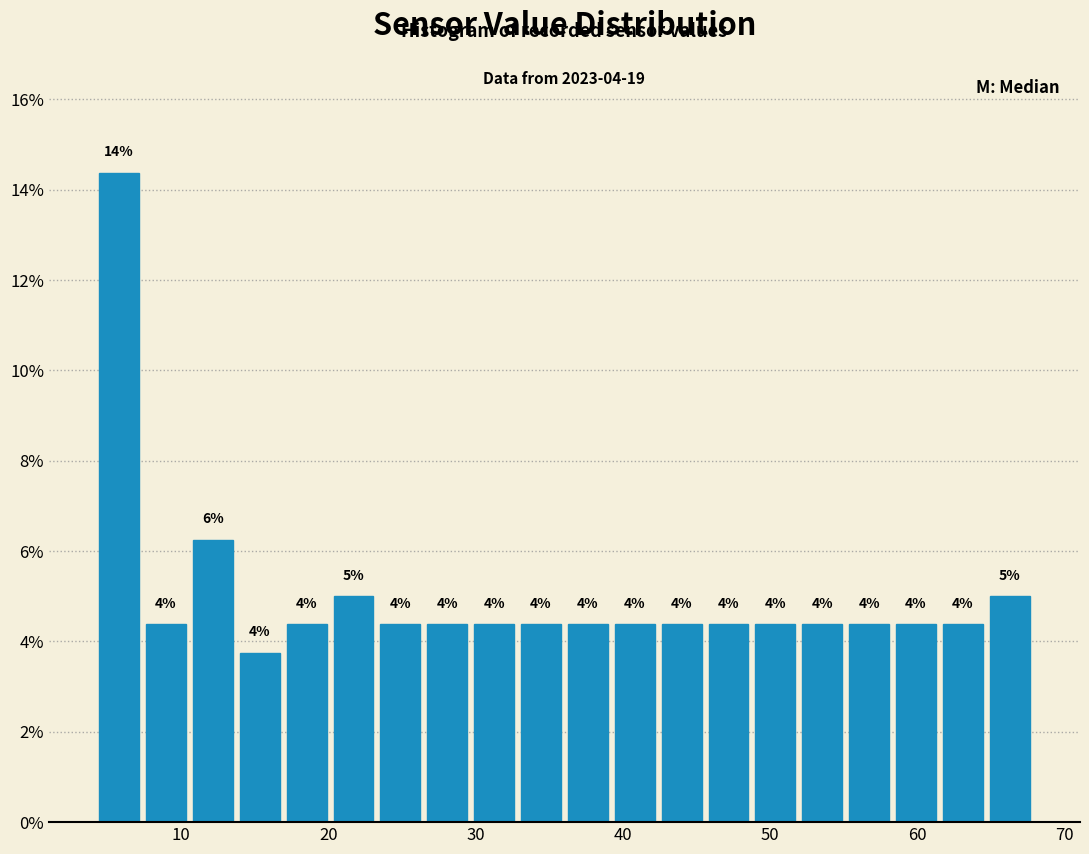

Around what value on the x-axis is the tallest bar? Give the approximate position of its centre, as read against the axis.

6